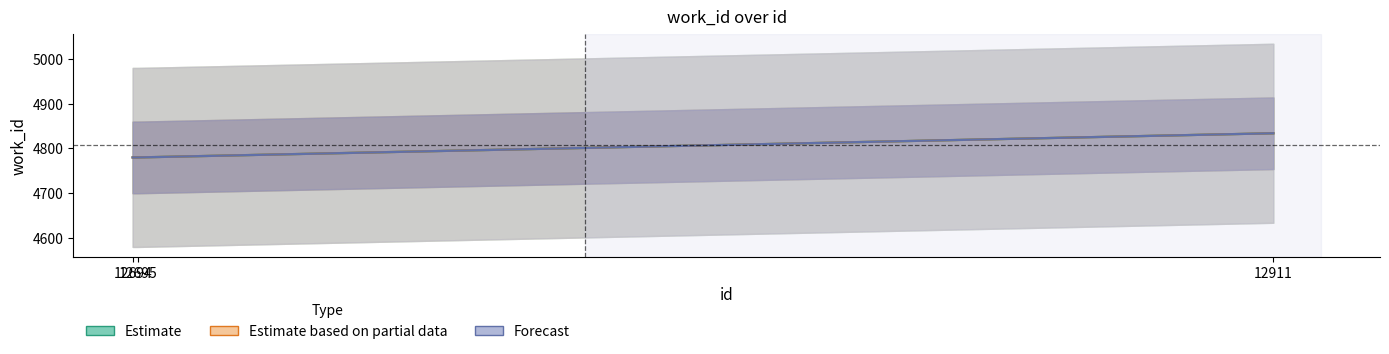

What are all the series names shown in the legend?

Estimate, Estimate based on partial data, Forecast